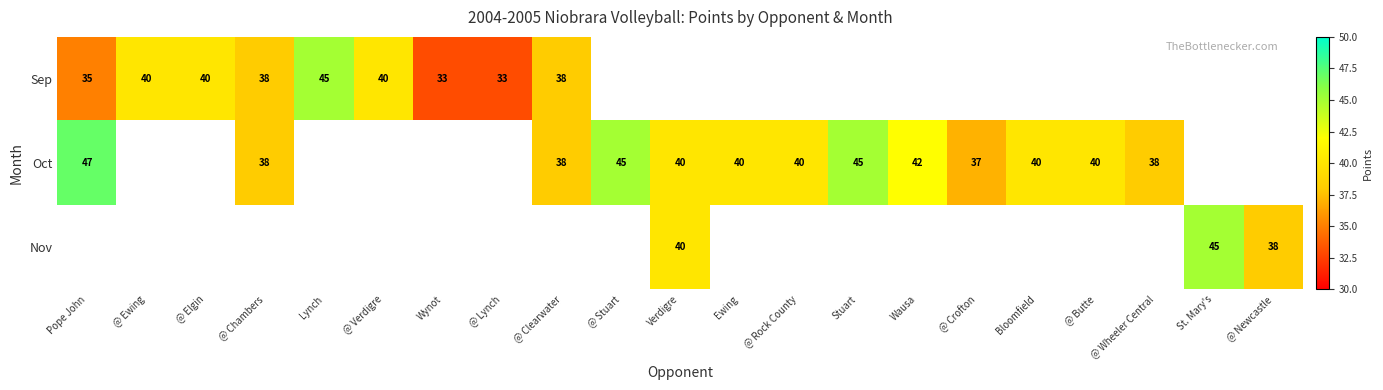

How many categories are shown in the chart?

21